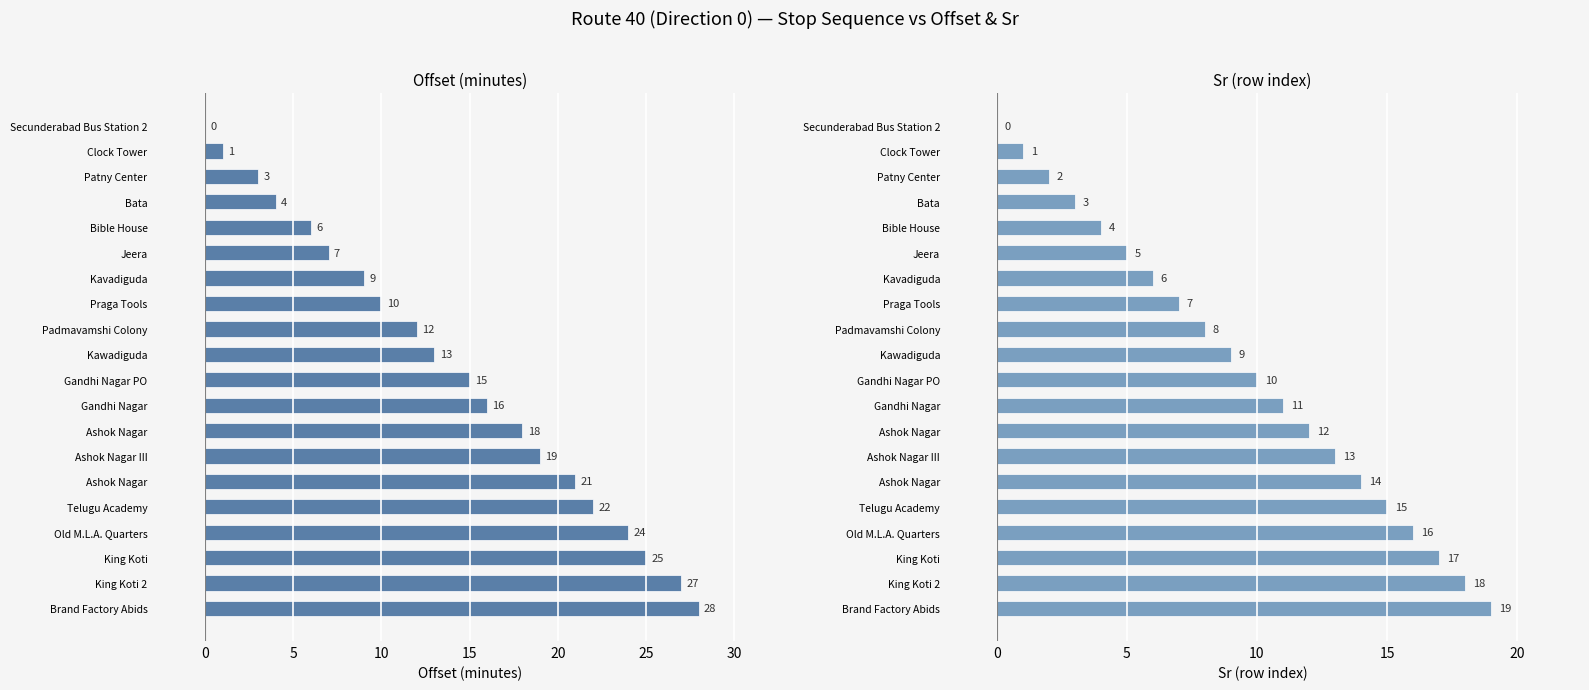

How many data points in sr are above 10?

9